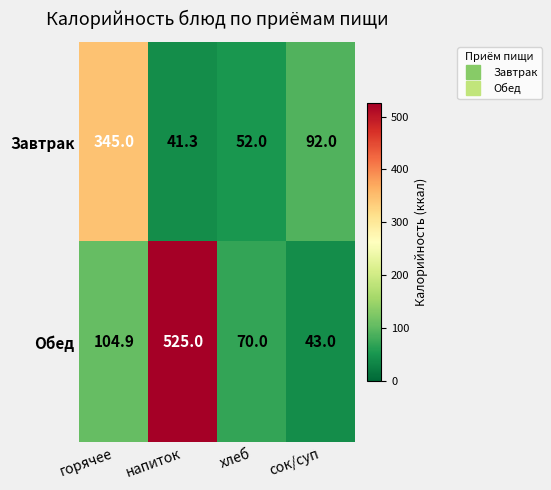

Reading left to right, transcribe all the data shown in this chart.

Завтрак: 345.0	41.3	52.0	92.0
Обед: 104.9	525.0	70.0	43.0